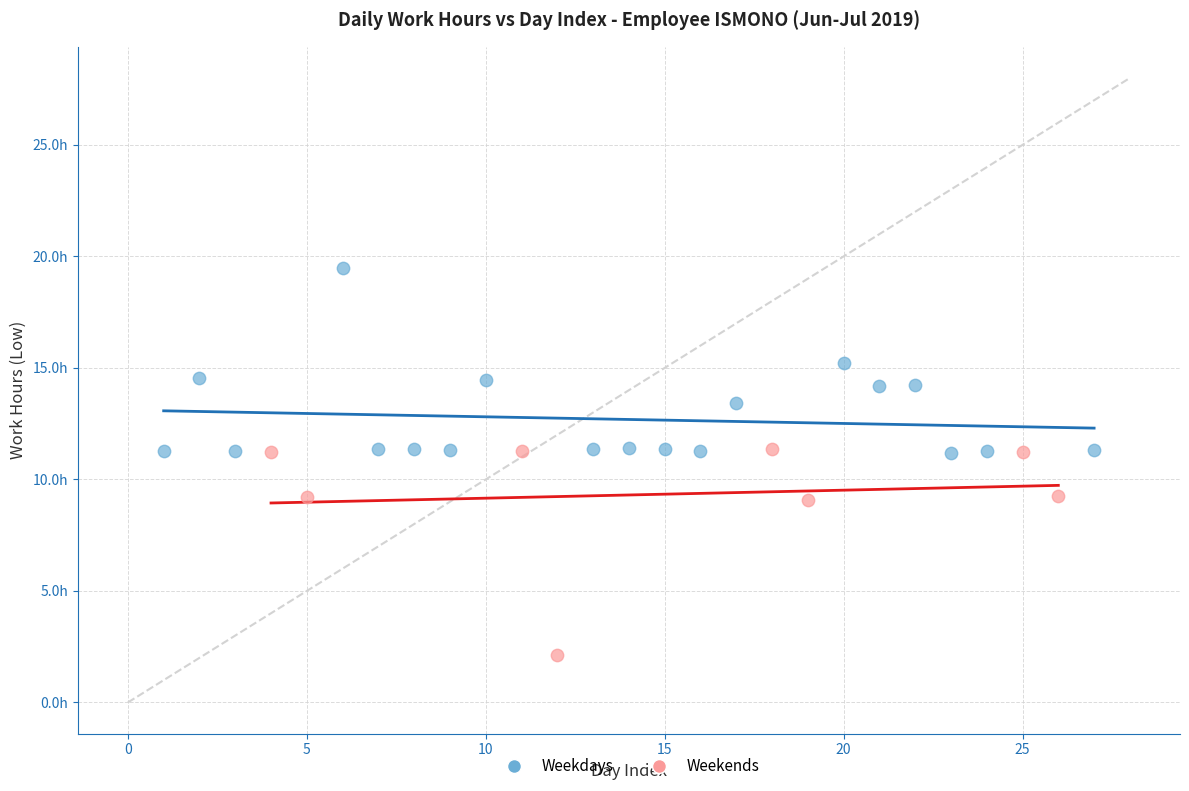

Which series contains the highest Y value?

Weekdays